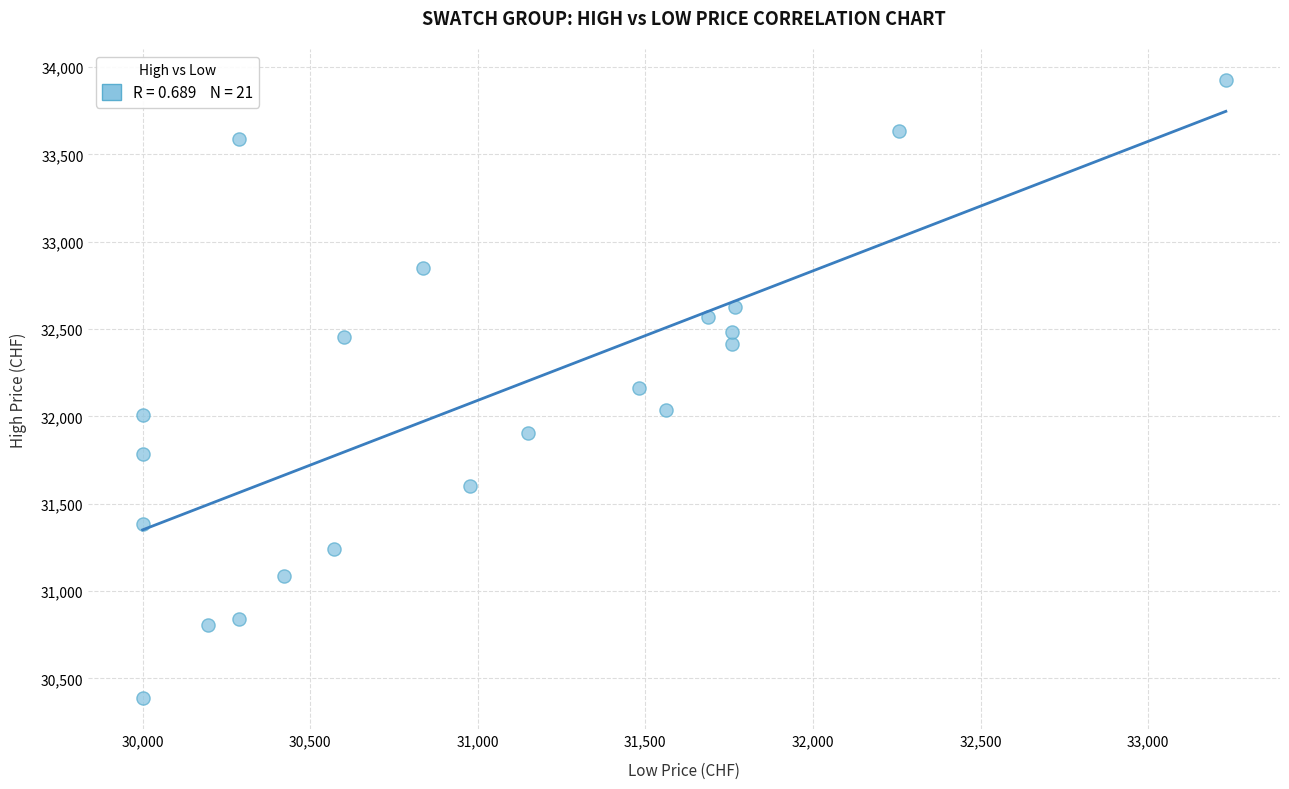

What is the range of Y values (max minus min)?

3541